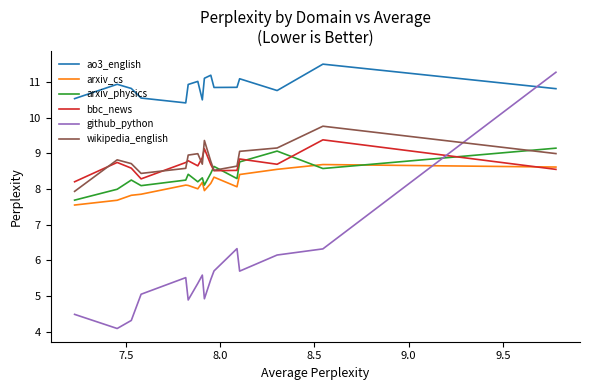

Which series has the largest range (max minus min)?

github_python